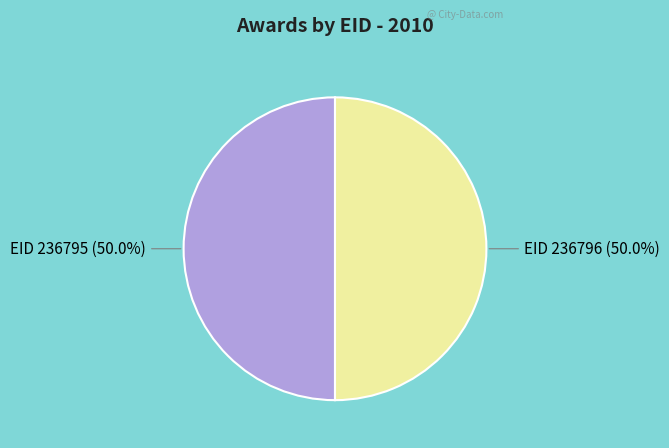

To the nearest percent, what is the average slice percentage?

50%